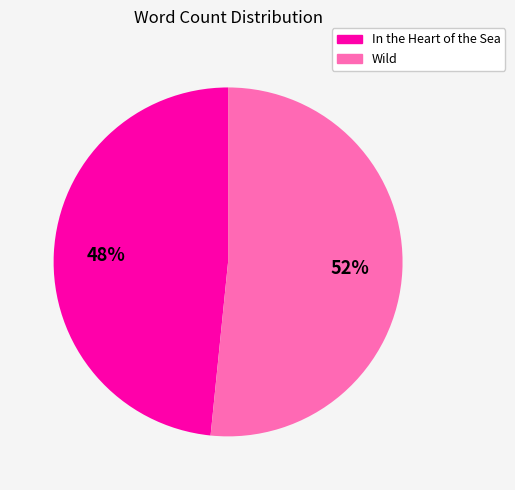

Is it true that In the Heart of the Sea is 57% of the pie?

False